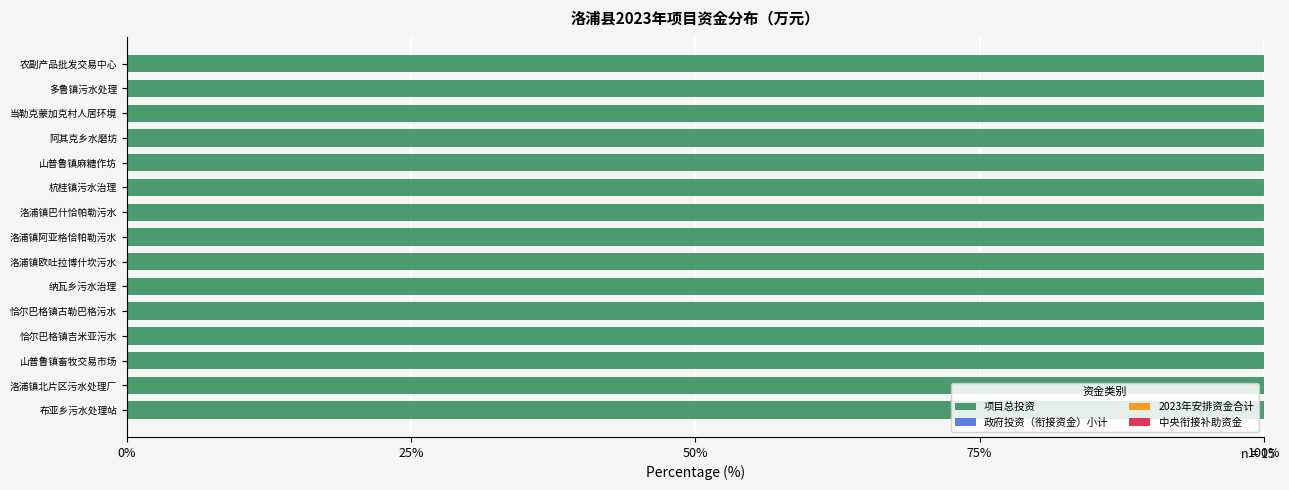

What are all the series names shown in the legend?

项目总投资, 政府投资（衔接资金）小计, 2023年安排资金合计, 中央衔接补助资金